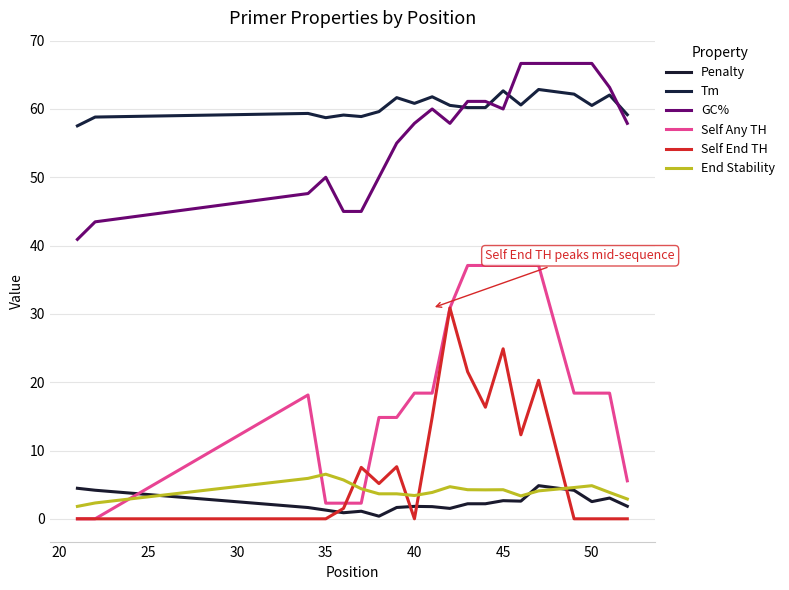

Rank the series by their maximum value, from lowest to highest.

Penalty, End Stability, Self End TH, Self Any TH, Tm, GC%